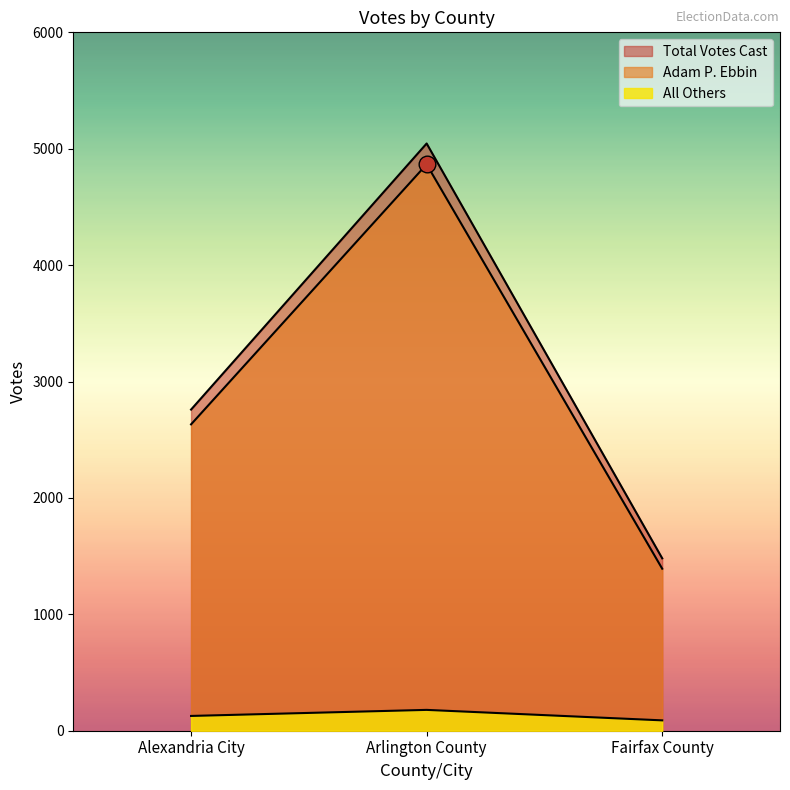

Reading right to left, transcribe all the data shown in this chart.

Adam P. Ebbin: Fairfax County=1392	Arlington County=4866	Alexandria City=2632
All Others: Fairfax County=89	Arlington County=179	Alexandria City=127
Total Votes Cast: Fairfax County=1481	Arlington County=5045	Alexandria City=2759